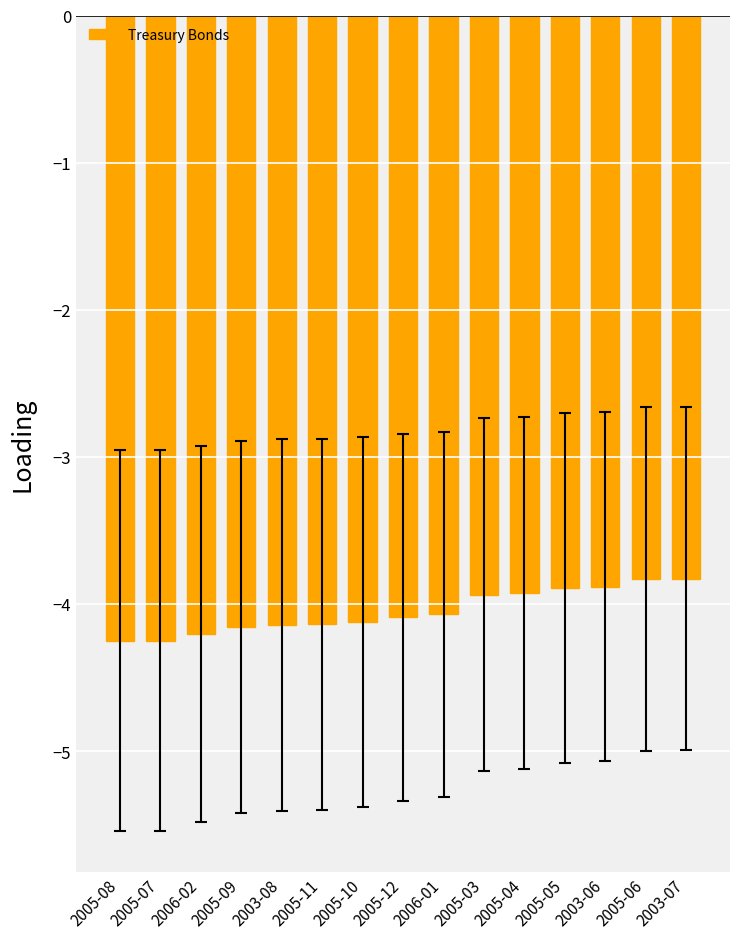

What is the minimum value shown in the chart?

-4.3